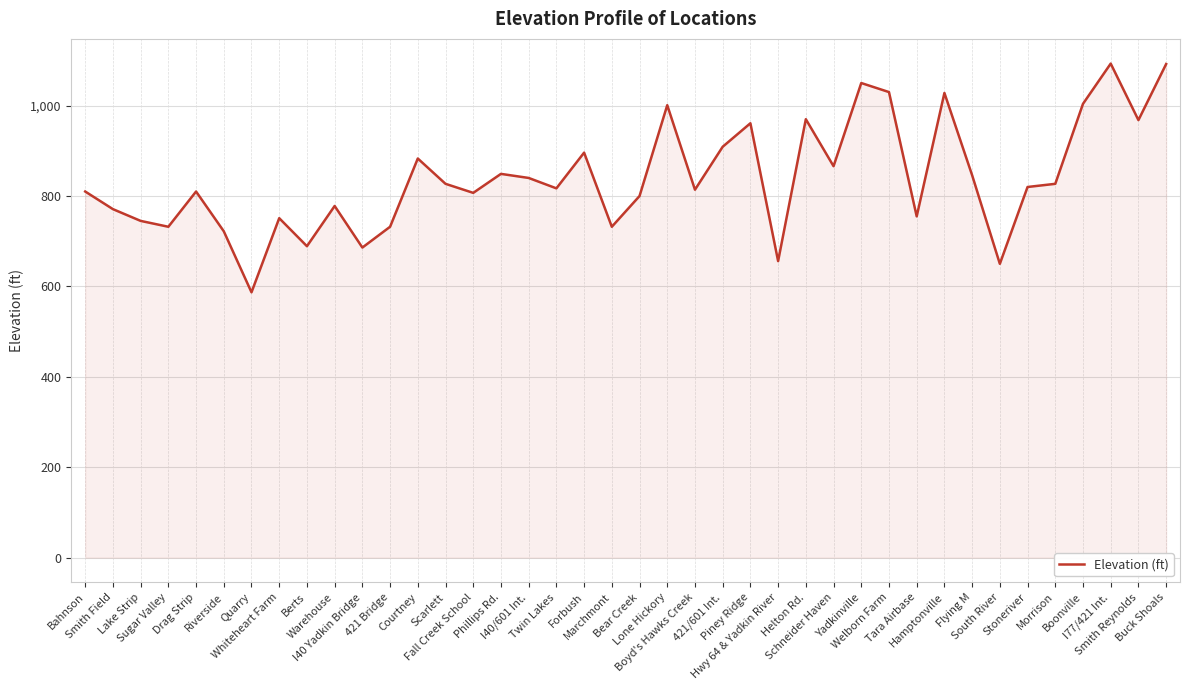

What is the smallest value displayed?

587